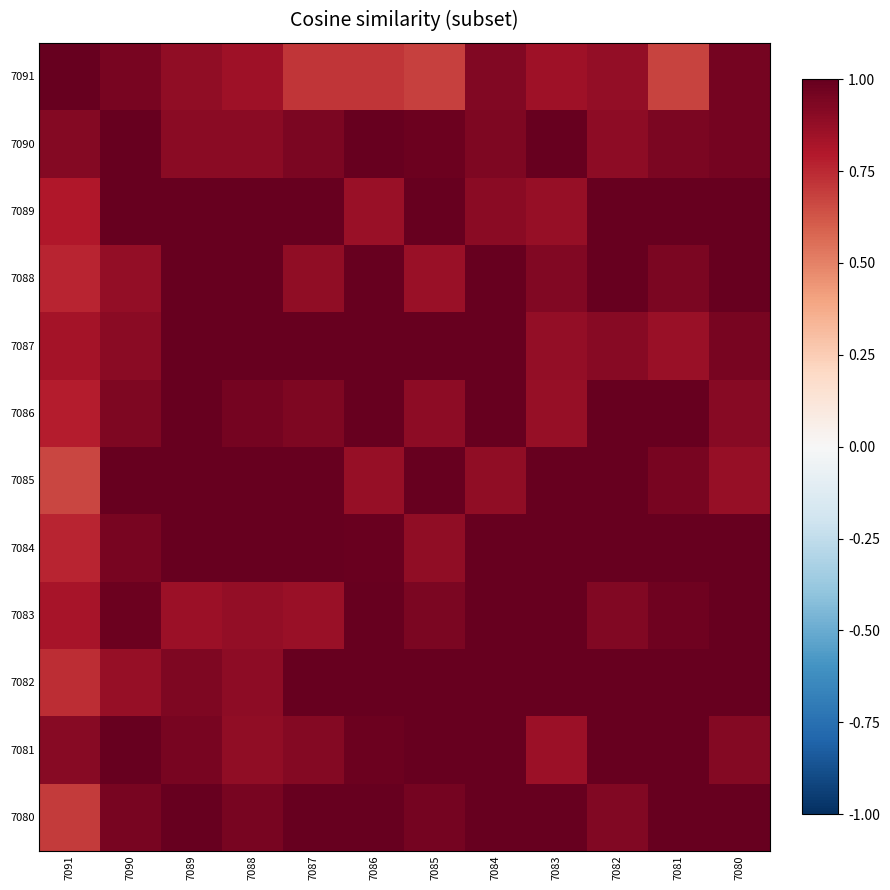

What is the difference between the highest and lowest values at 7086?

0.3